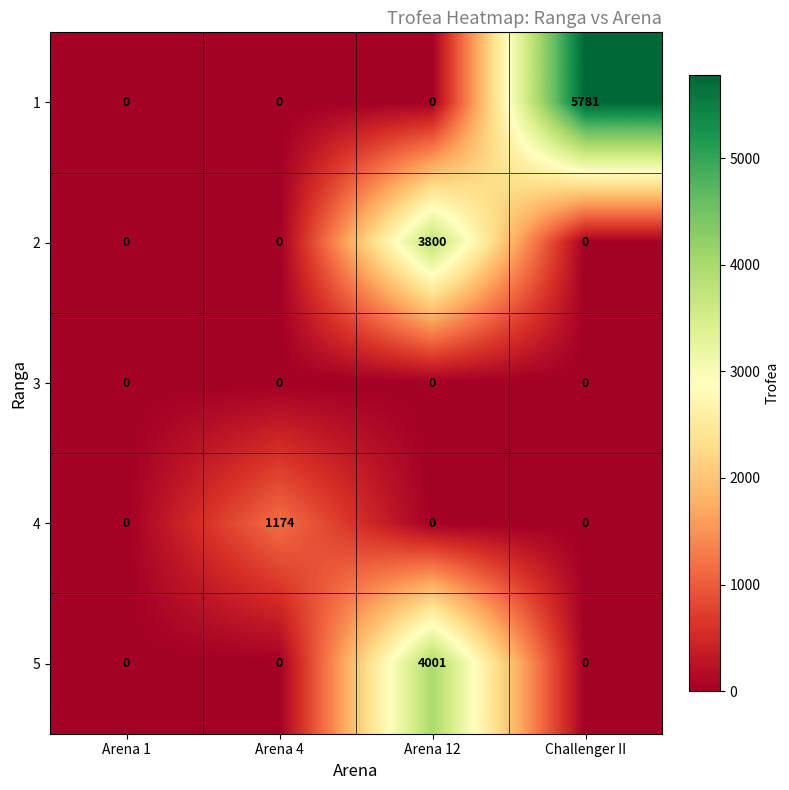

Count the 2 values in the range 0 to 3800.

4